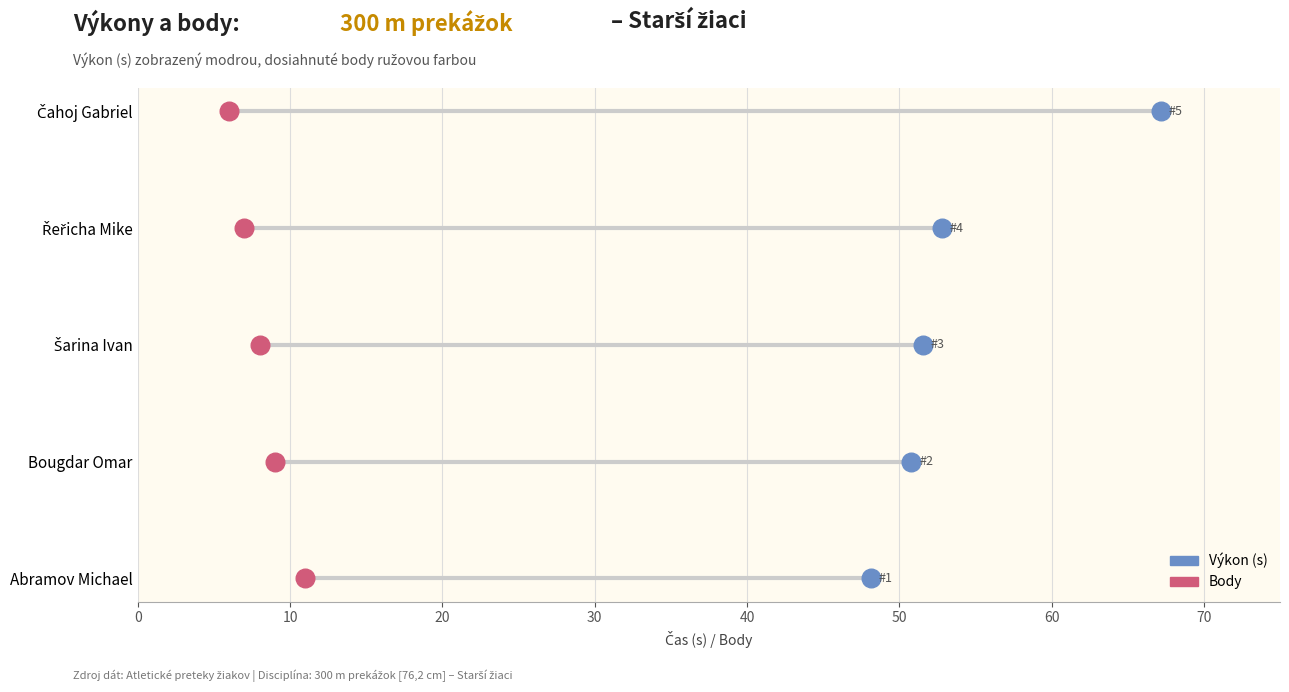

What are all the series names shown in the legend?

Výkon (s), Body